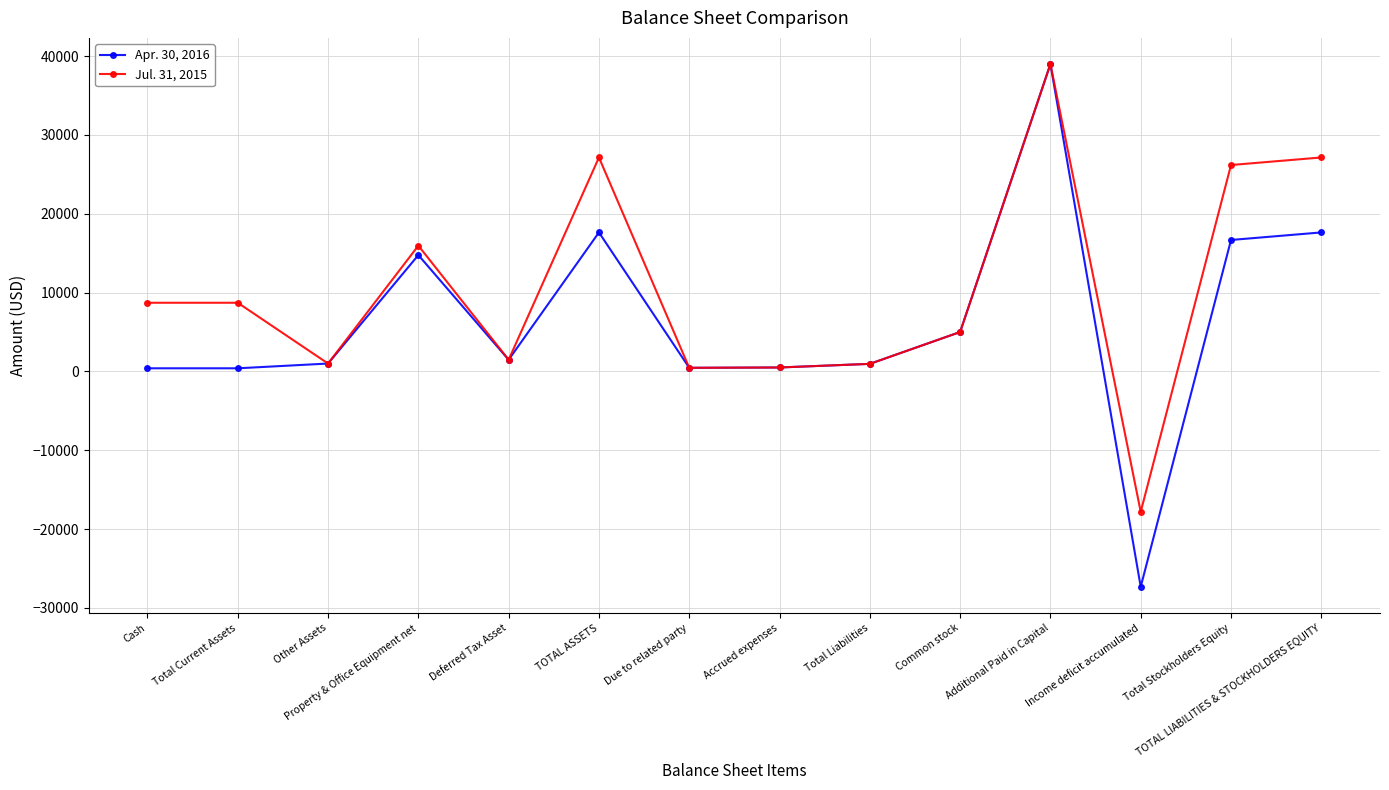

Where is the first local minimum for Jul. 31, 2015?

Other Assets